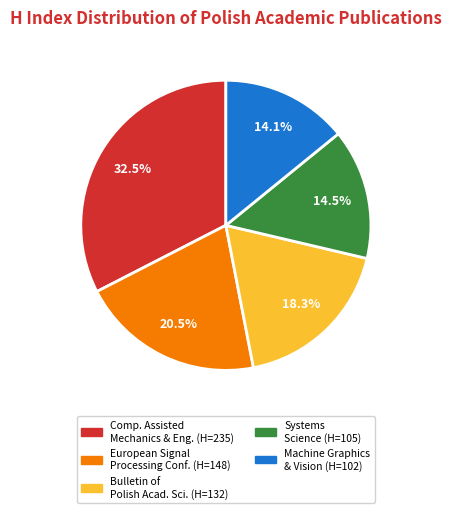

Is there any slice that represents more than half of the pie?

No